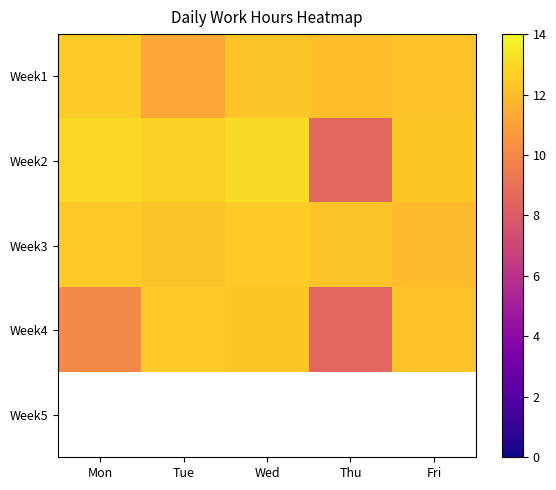

How many data points in Week3 are less than 12?

1